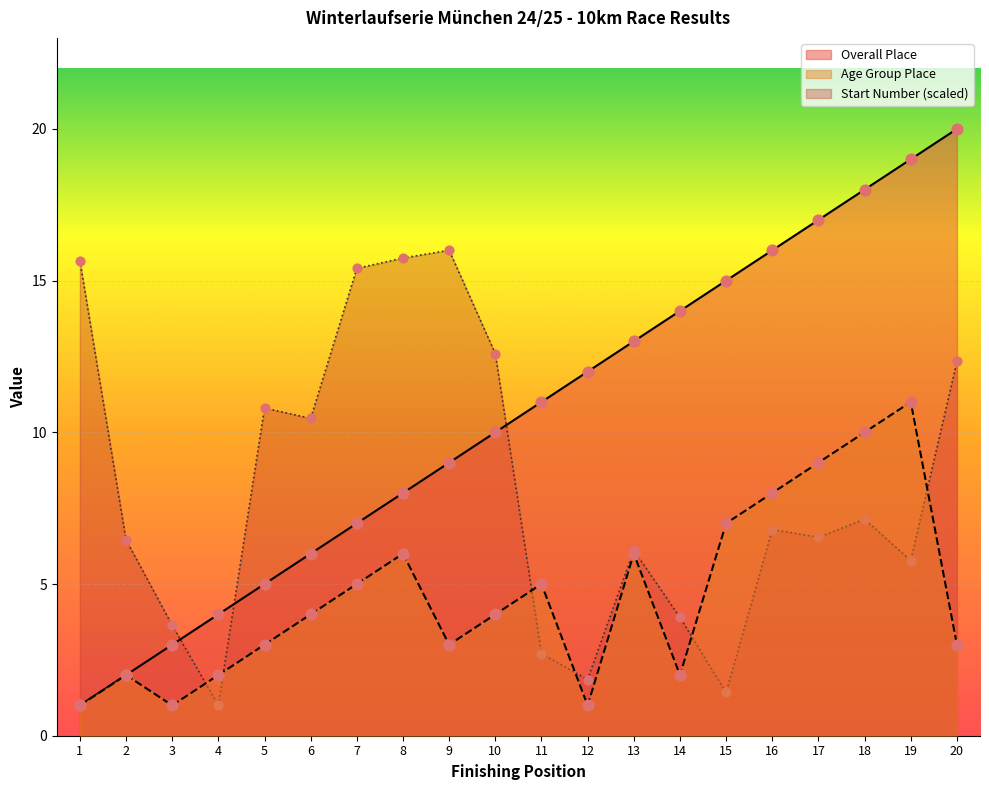

Which series reaches the maximum Y coordinate?

Overall Place